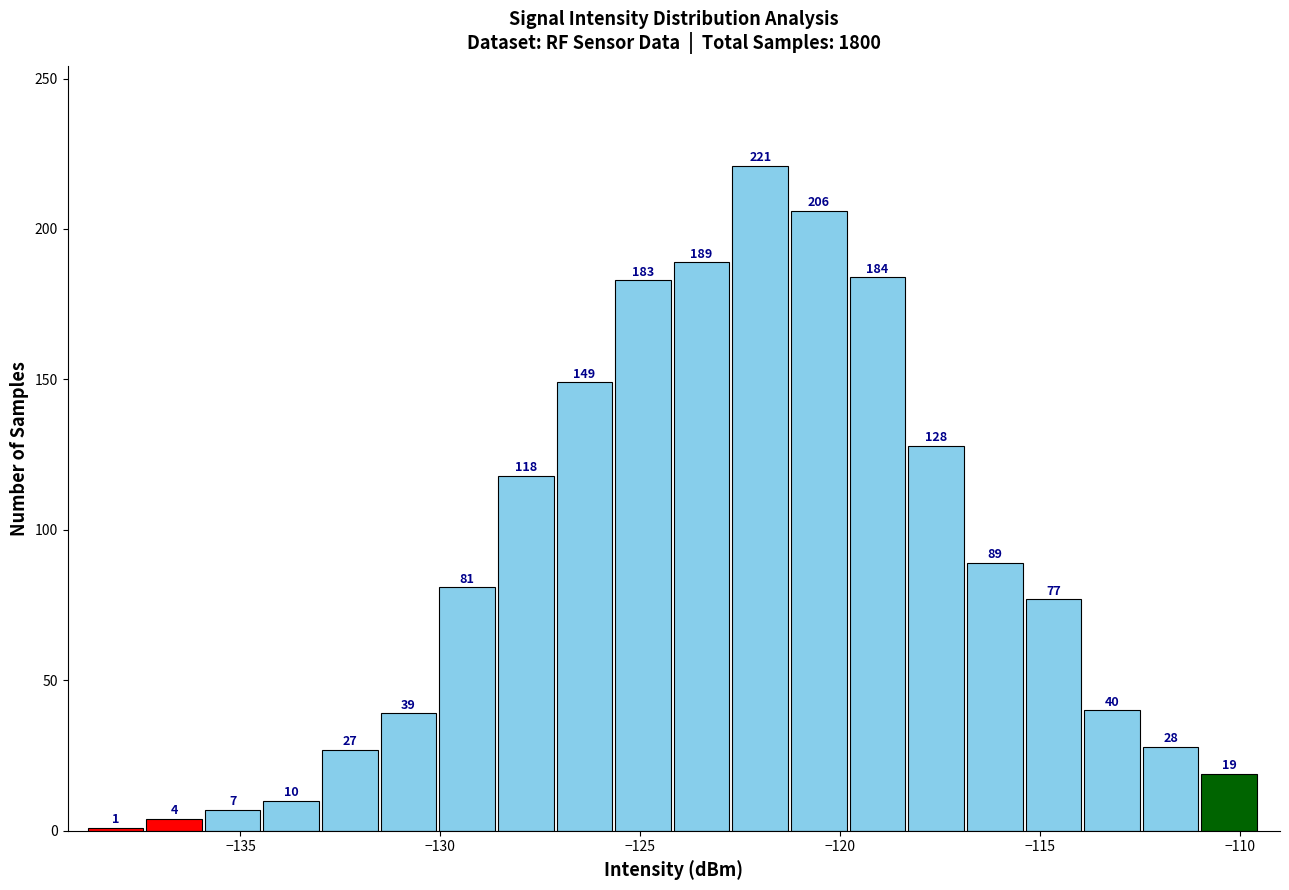

Read against the x-axis, roughly where is the centre of the tallest bar?

-122.0